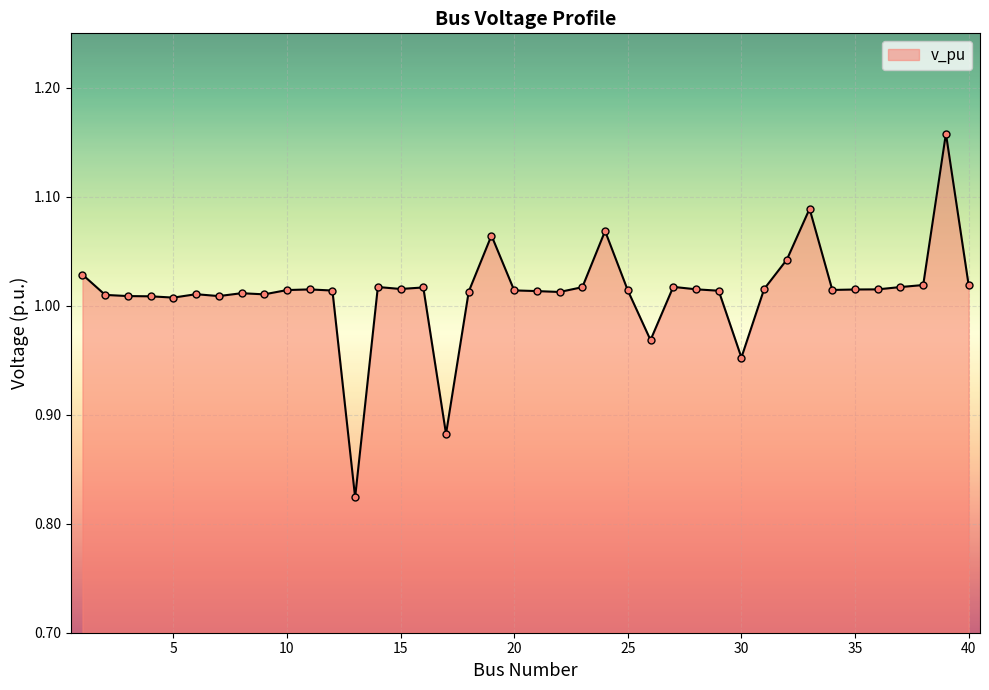

What is the difference between the maximum and minimum values?

0.3